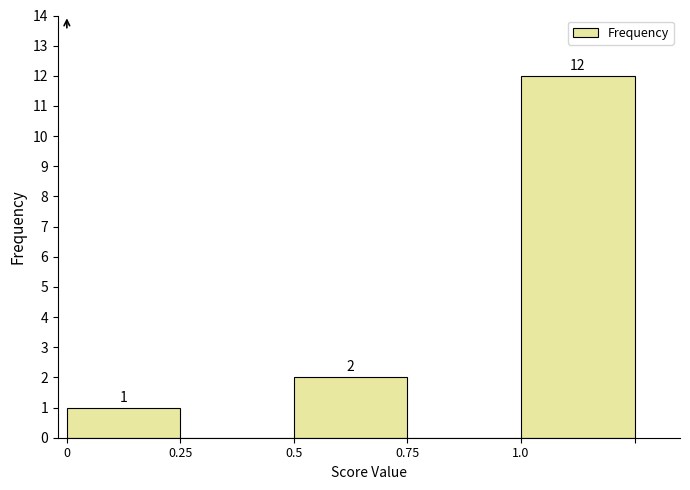

Over which range of the x-axis is the bar tallest?

1.00 to 1.25